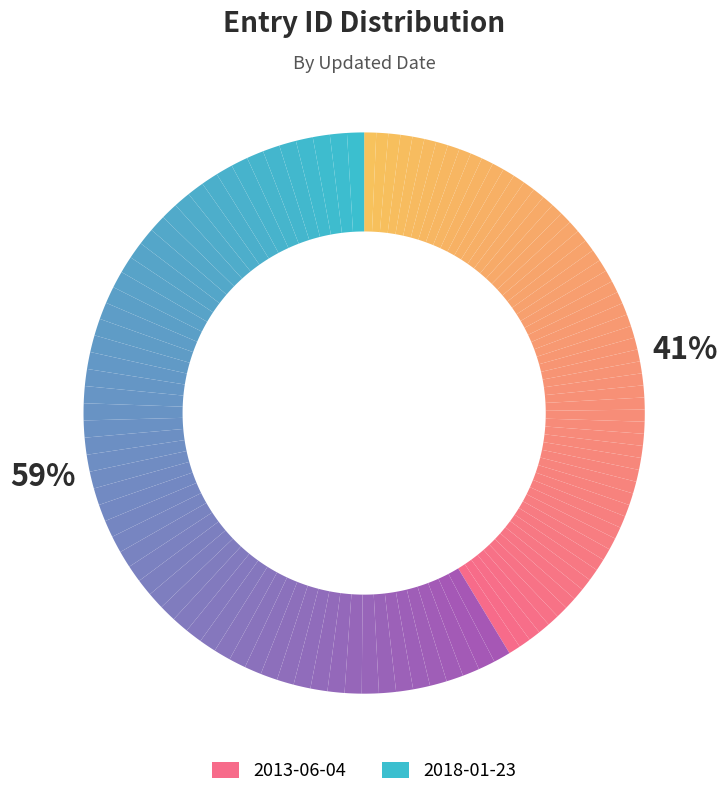

Which category has the smallest portion of the pie?

2013-06-04